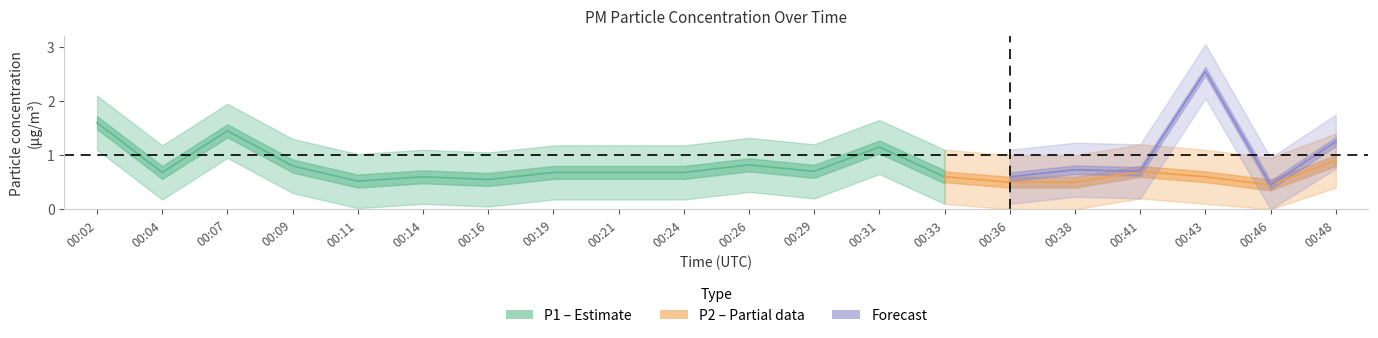

Which series changed the most between 00:09 and 00:46?

P1